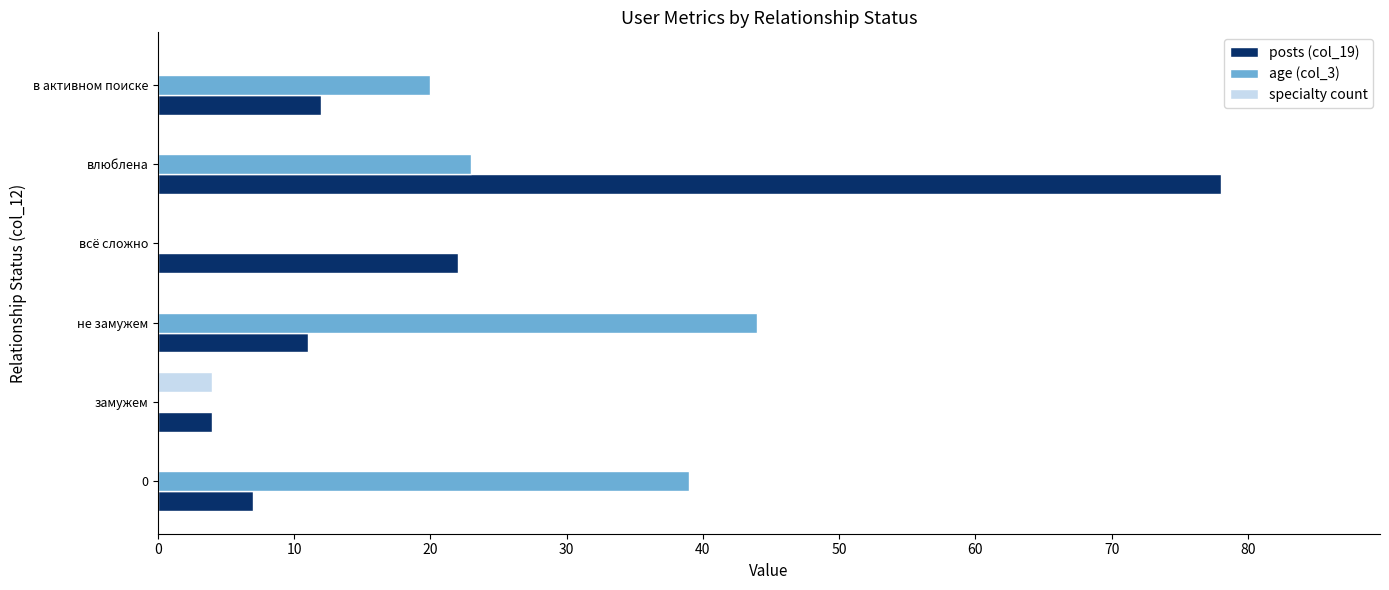

Is the value of posts (col_19) at в активном поиске greater than the value of specialty count at 0?

Yes